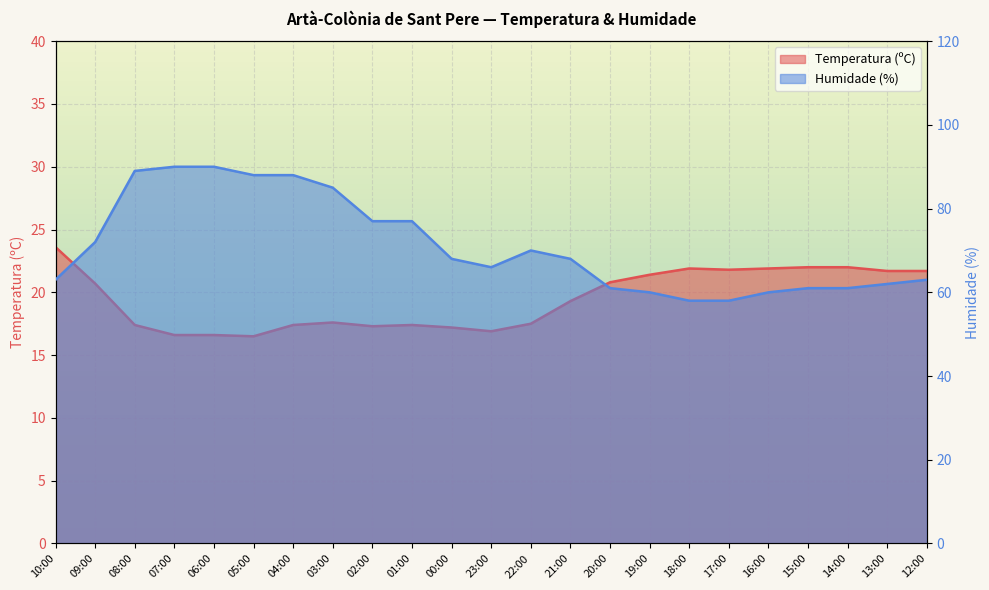

At which category is the sum across all series the highest?

07:00